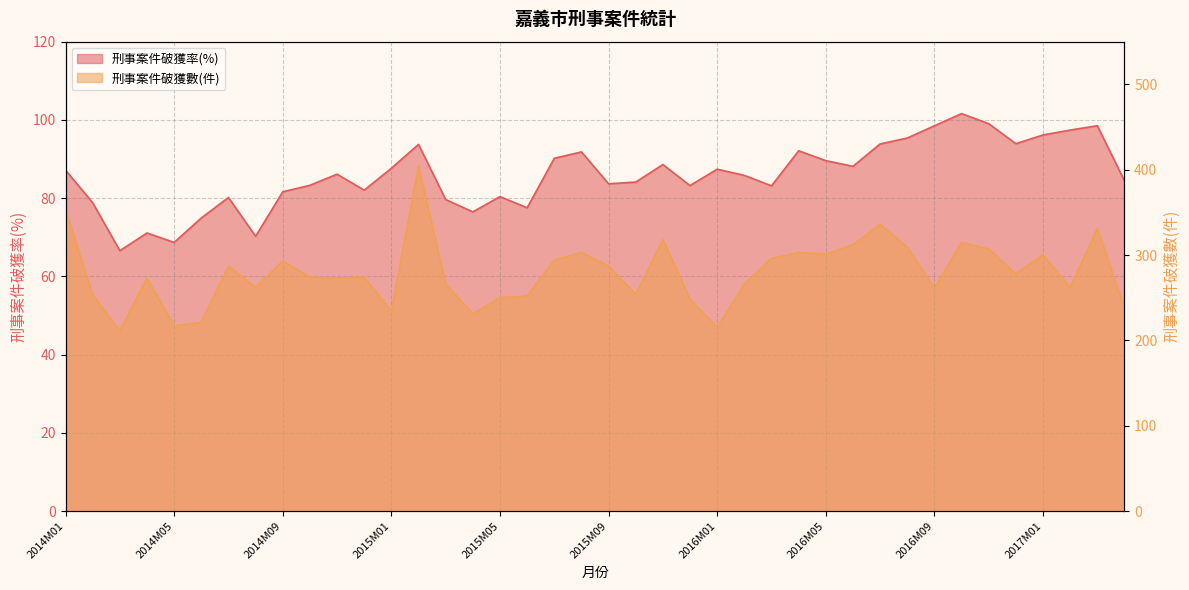

Which series has the largest range (max minus min)?

刑事案件破獲數(件)